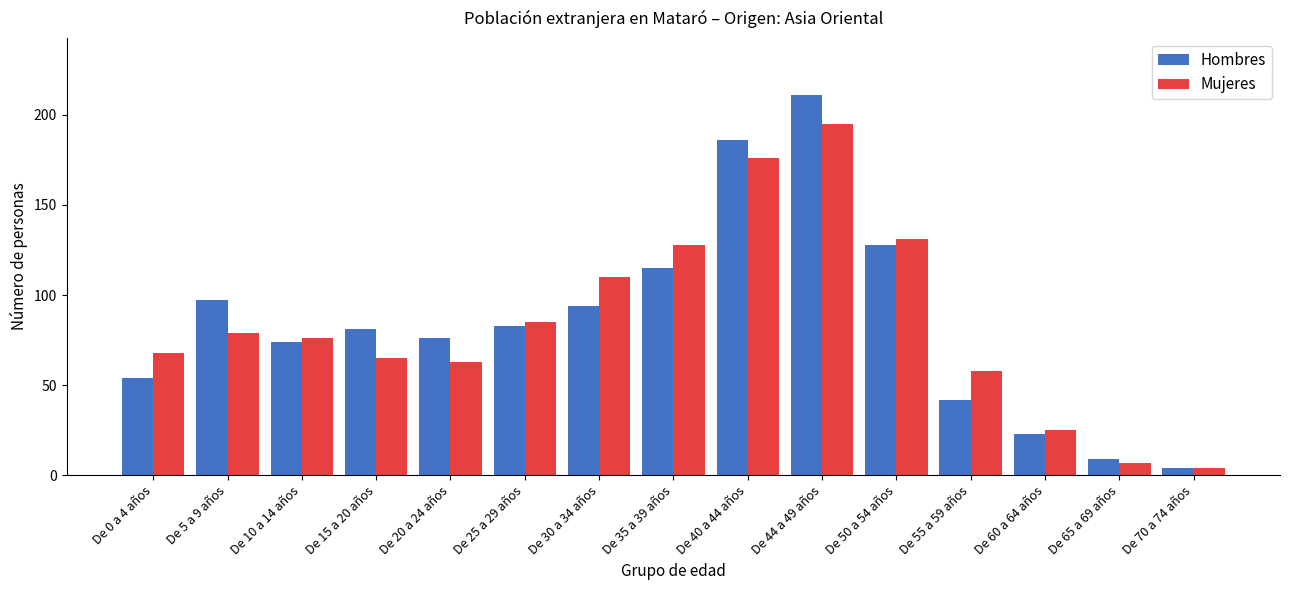

At which label does Hombres reach its peak?

De 44 a 49 años